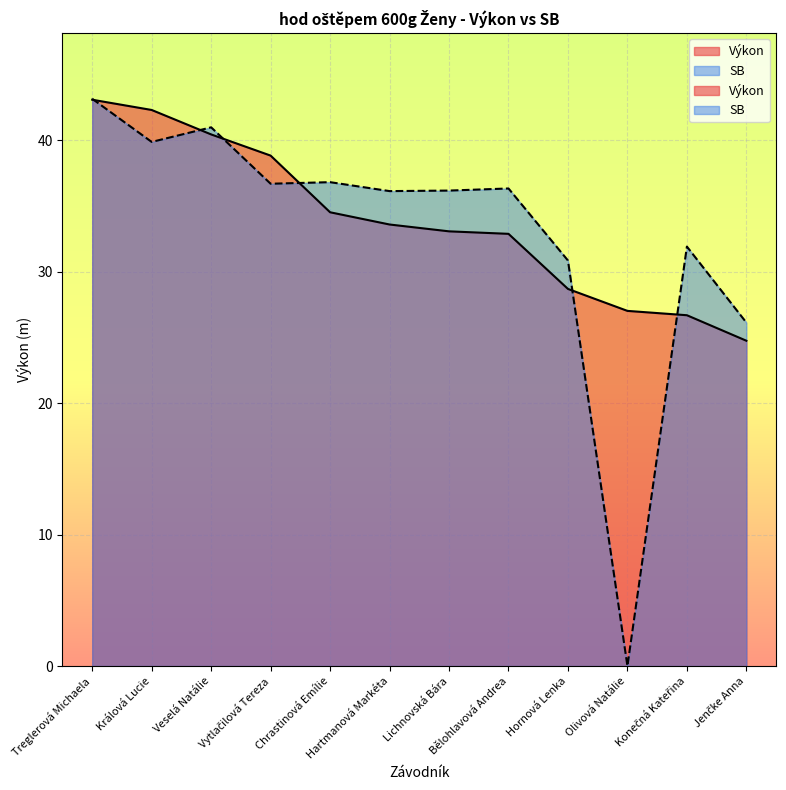

At which category is the sum across all series the highest?

Treglerová Michaela